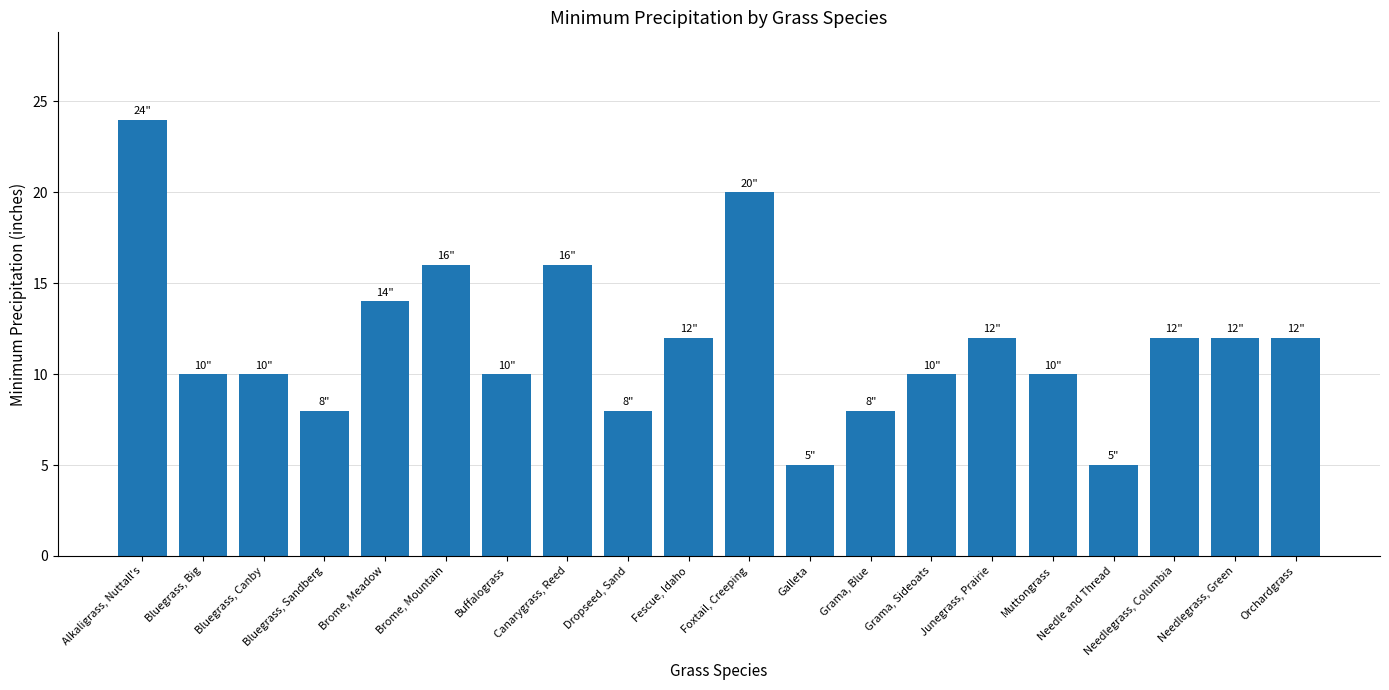

Reading right to left, what are all the values shown in this chart?

12	12	12	5	10	12	10	8	5	20	12	8	16	10	16	14	8	10	10	24